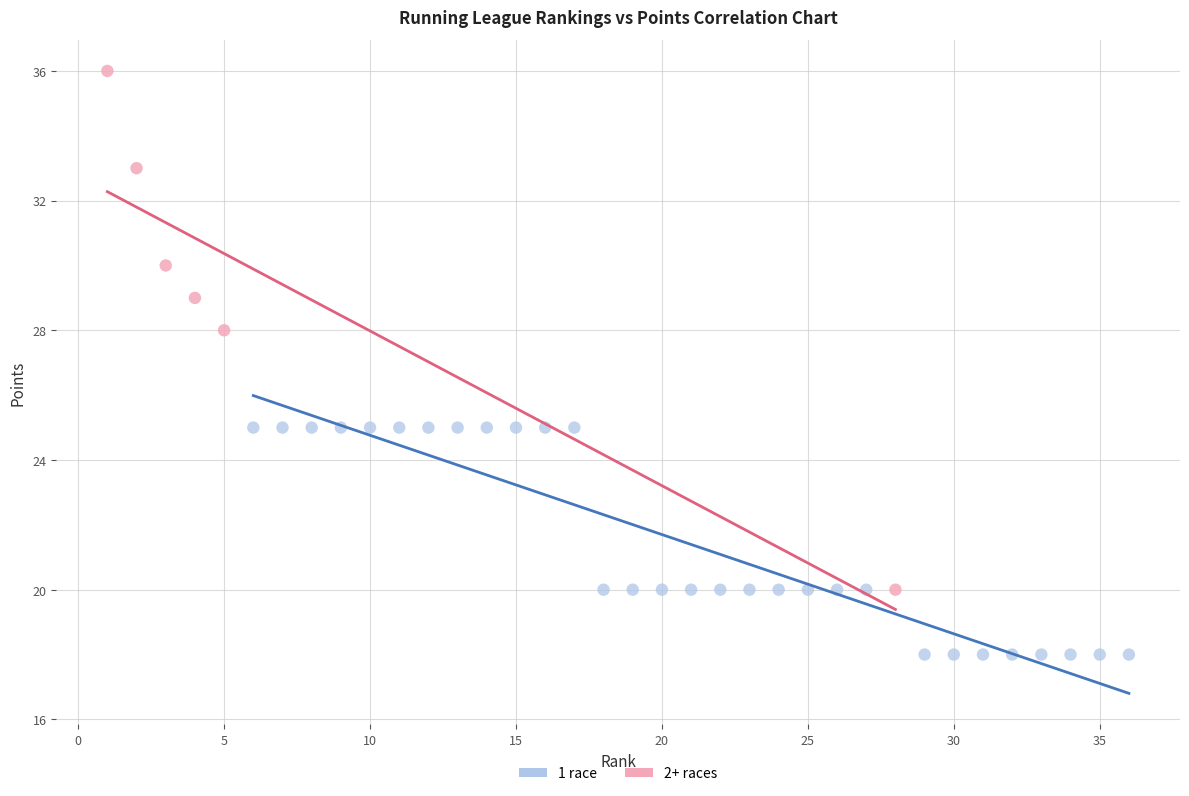

Which series reaches the minimum Y coordinate?

1 race